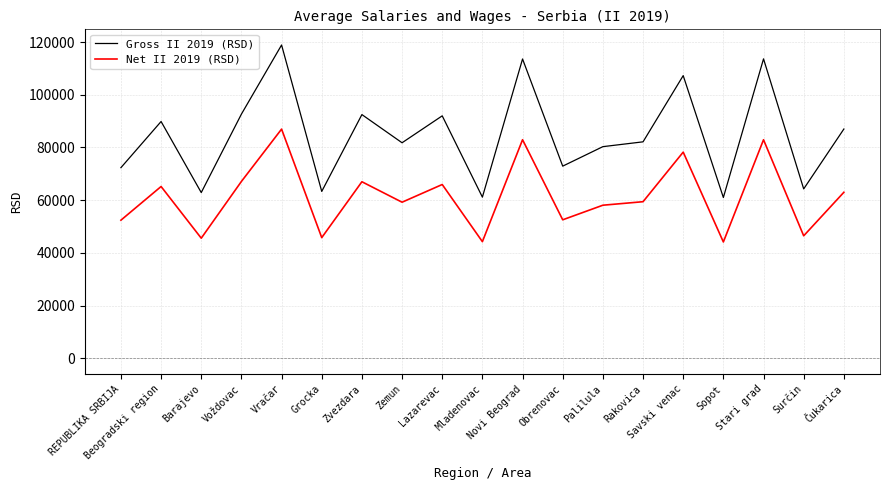

What is the smallest value displayed?

44156